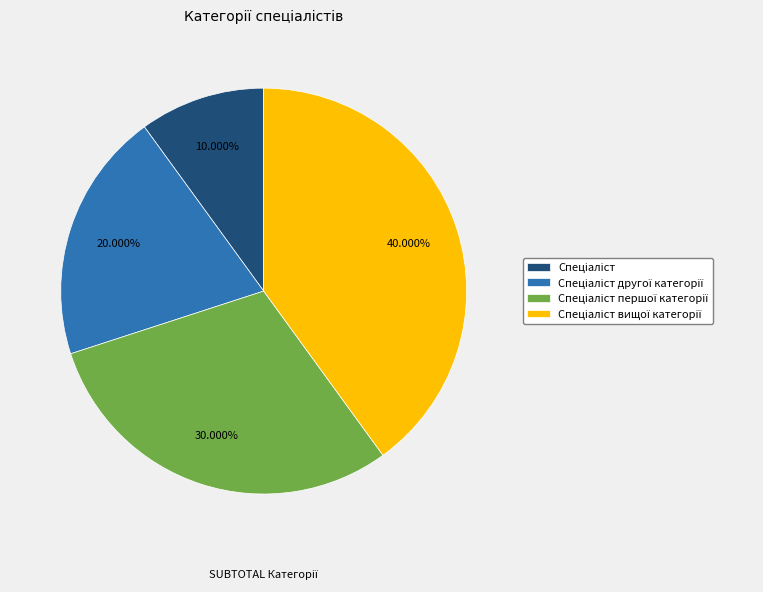

Is there a majority slice in this chart?

No